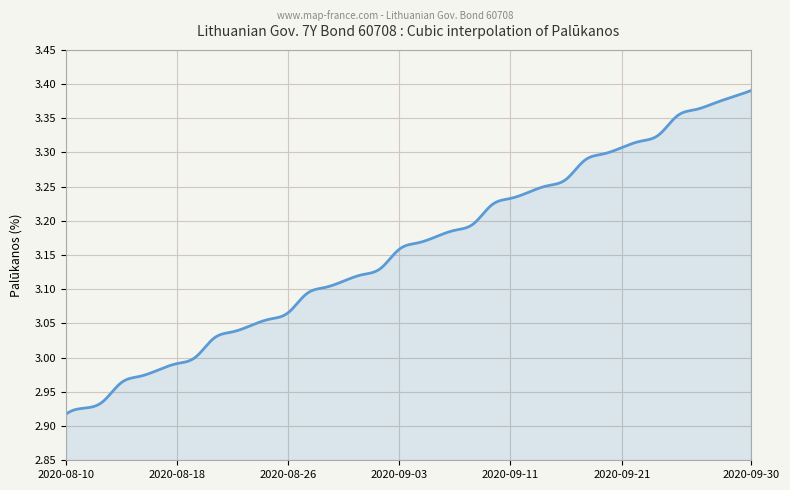

What is the difference between the maximum and minimum values?

0.5